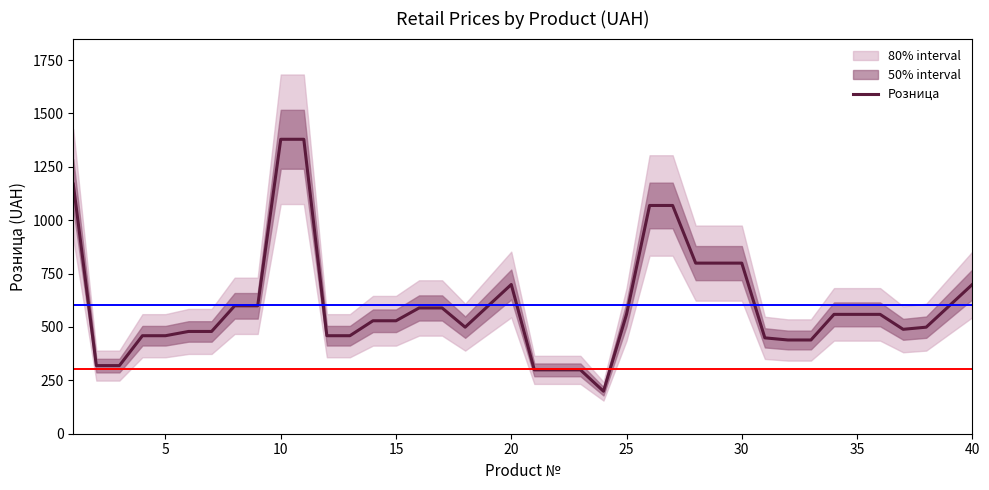

What is the average value?

602